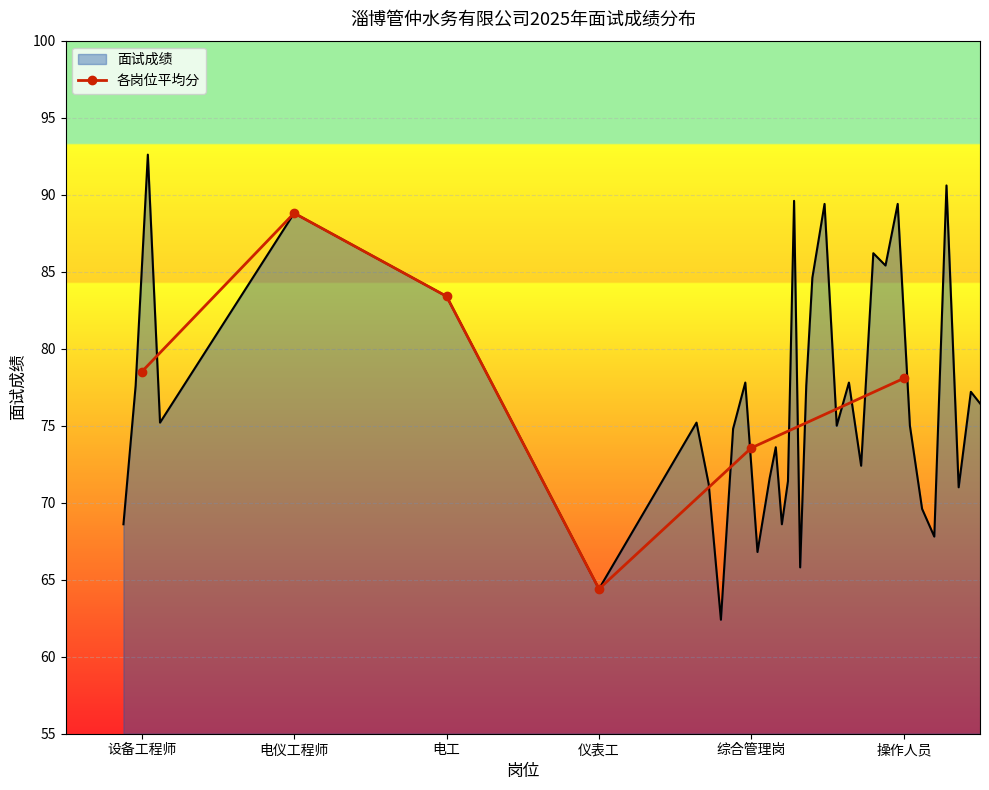

True or false: the data shows 78.5 at 设备工程师.

True